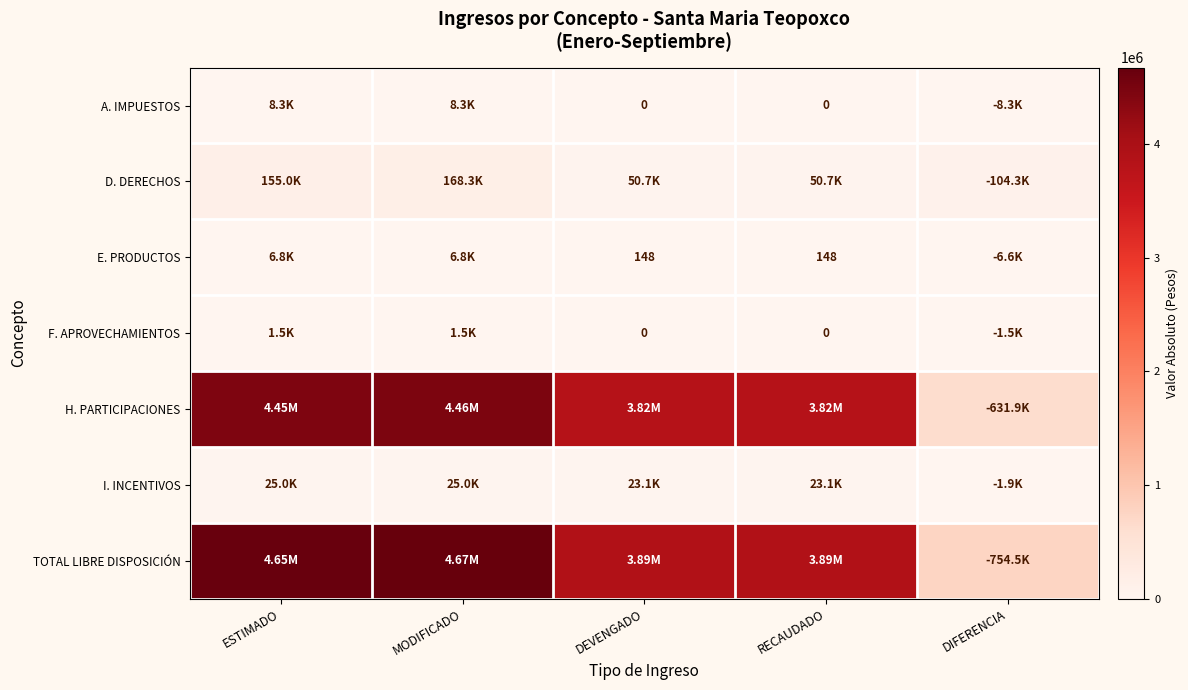

The TOTAL LIBRE DISPOSICIÓN series shows 4672238.0 at MODIFICADO. True or false?

True